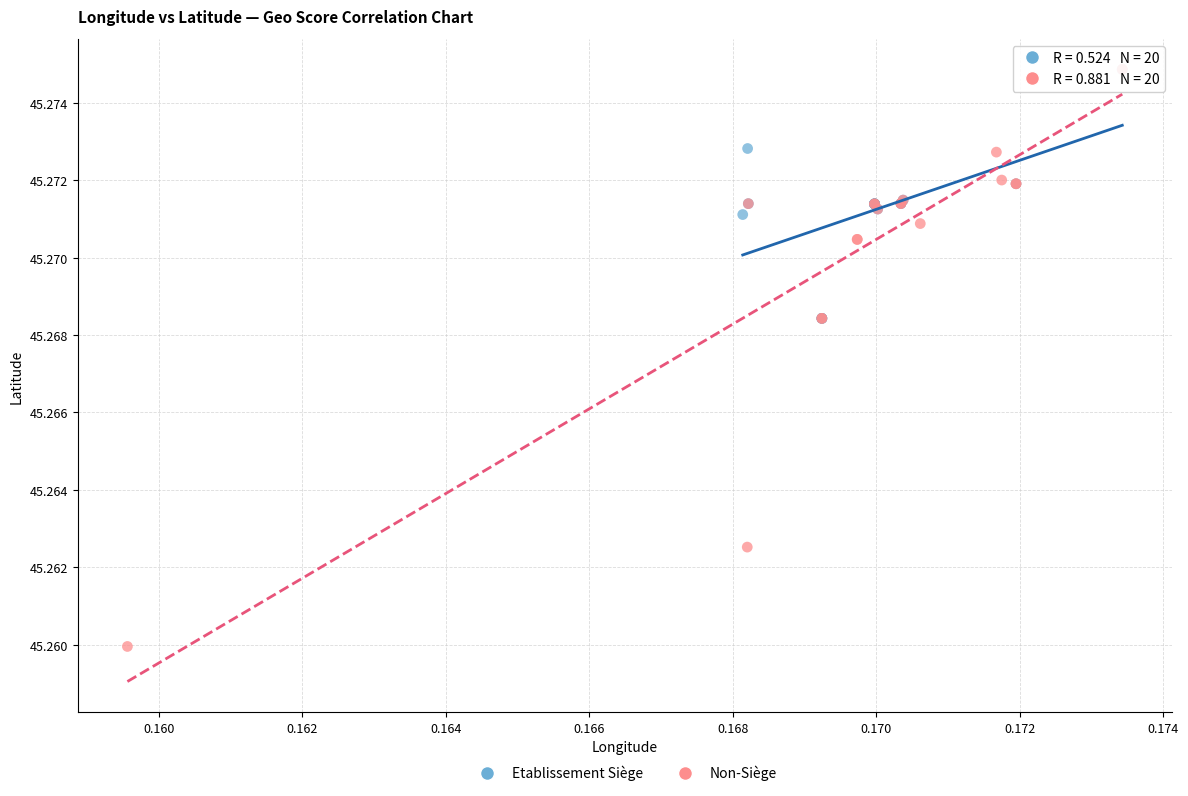

Which series has the widest spread of Y values?

Non-Siège